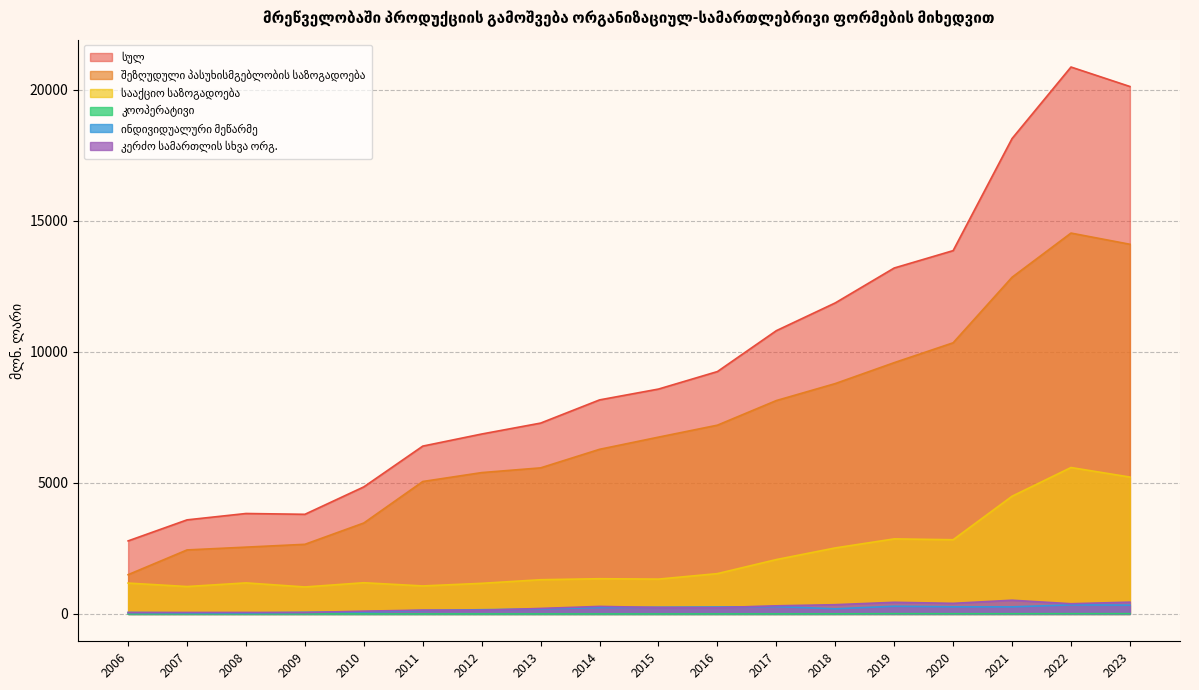

Which has a higher value, 2022 or 2017?

2022